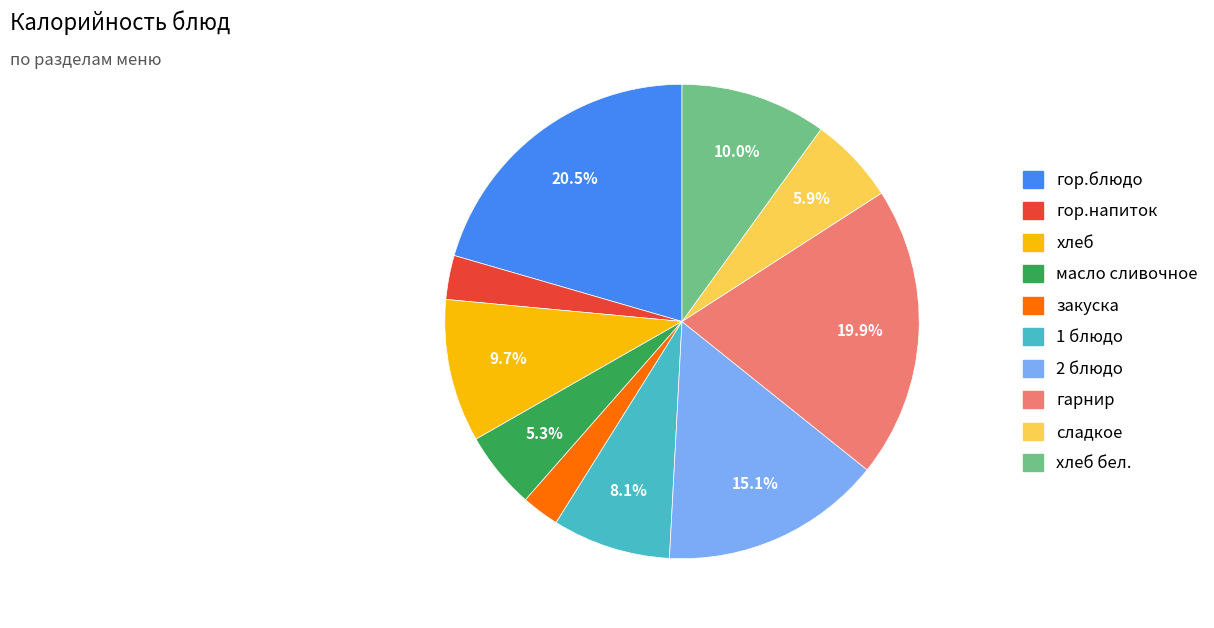

Does any single category account for the majority?

No